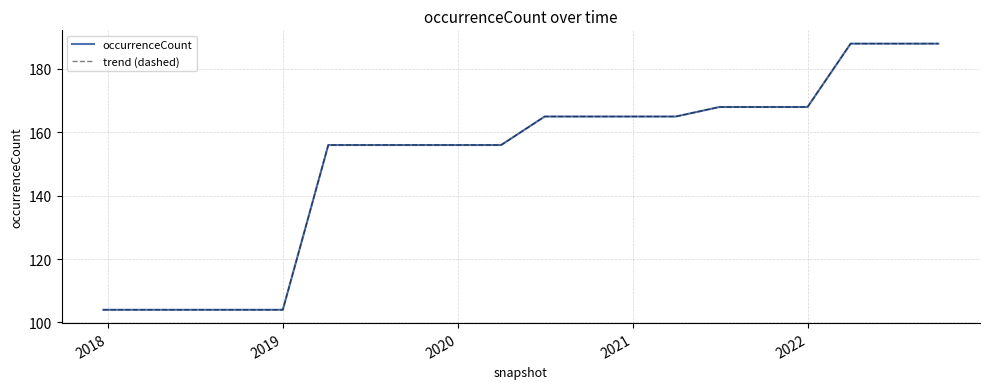

What is the average value of the occurrenceCount series?

151